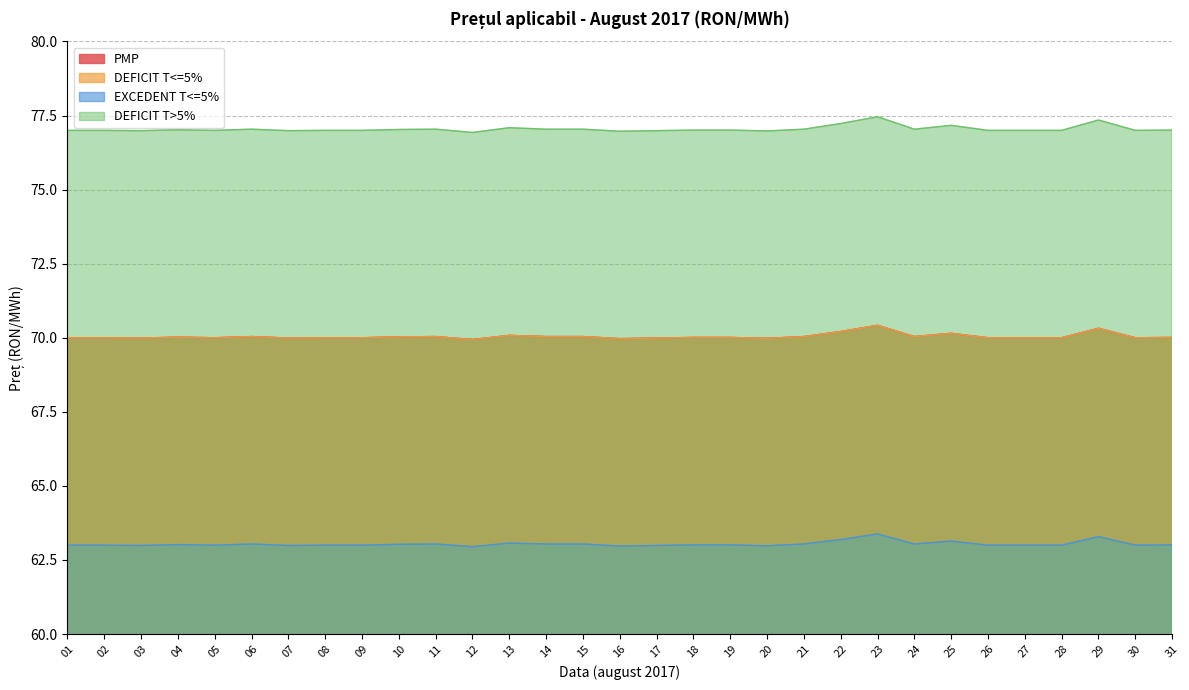

At which label does DEFICIT T>5% first exceed 77?

04